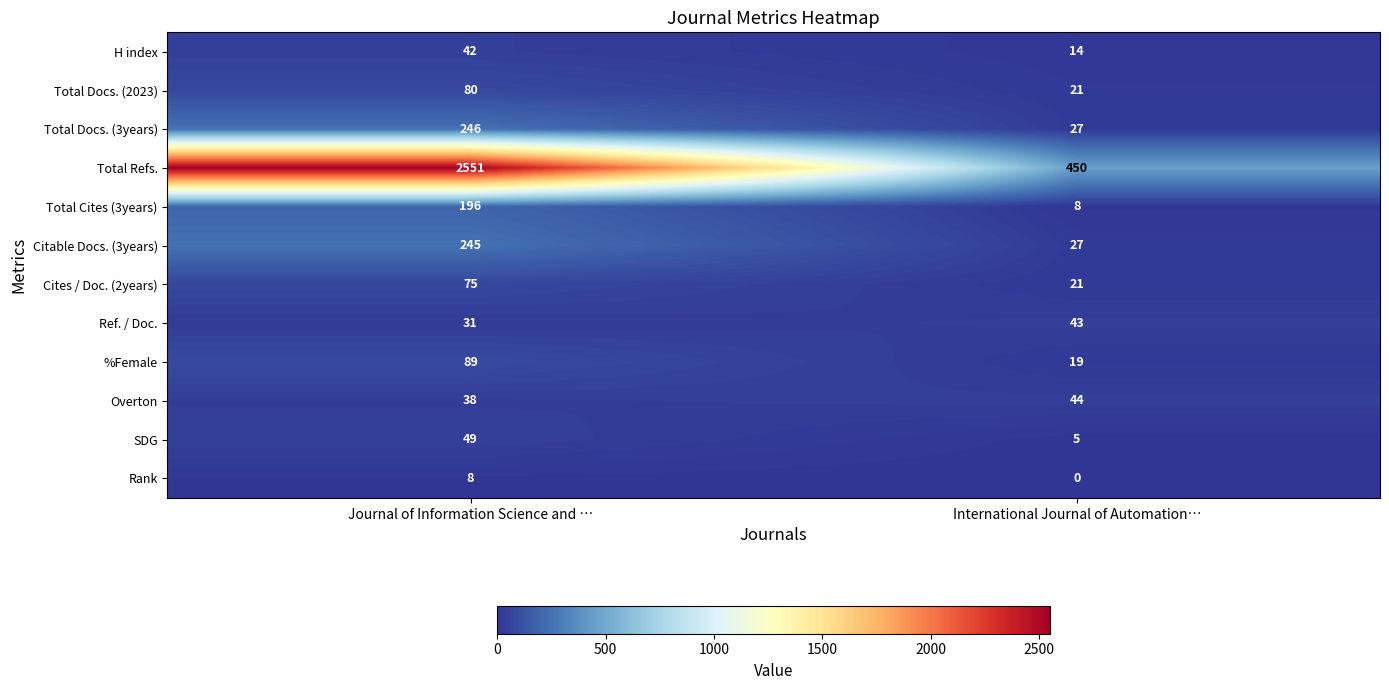

Rank the series at Journal of Information Science and … from highest to lowest value.

Total Refs., Total Docs. (3years), Citable Docs. (3years), Total Cites (3years), %Female, Total Docs. (2023), Cites / Doc. (2years), SDG, H index, Overton, Ref. / Doc., Rank